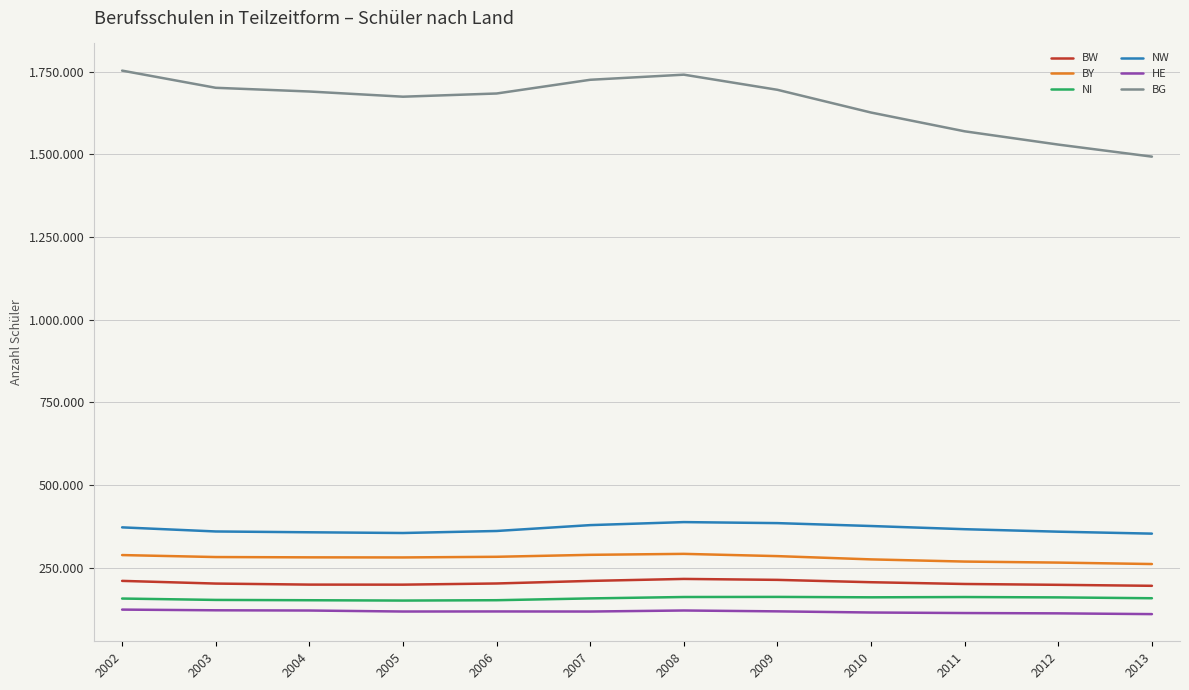

Read the BG value at 2004.

1690031